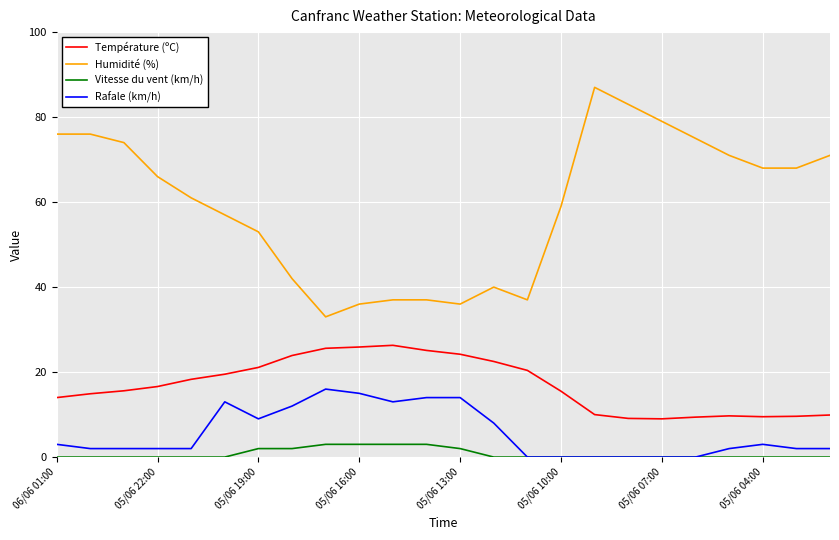

List the series in order of their peak value, lowest first.

Vitesse du vent (km/h), Rafale (km/h), Température (ºC), Humidité (%)